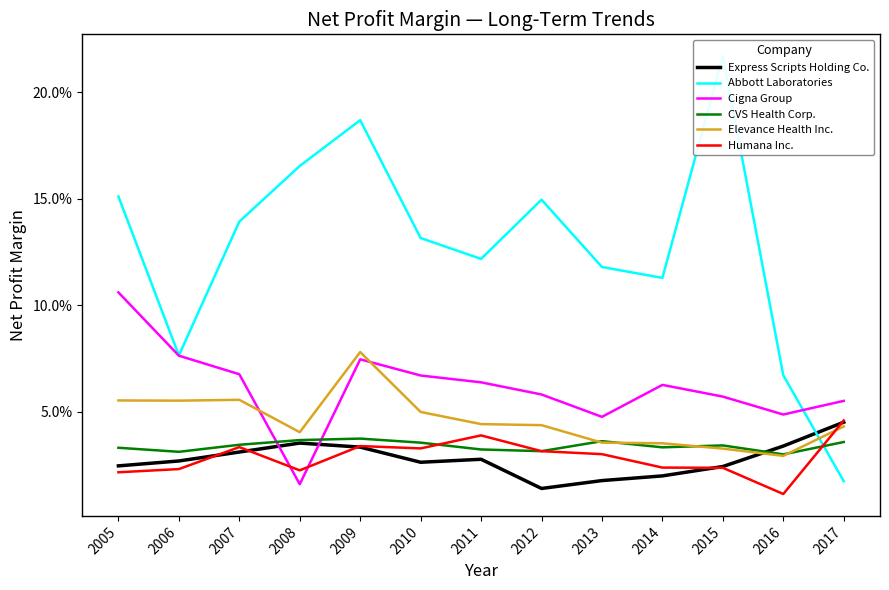

What are all the series names shown in the legend?

Express Scripts Holding Co., Abbott Laboratories, Cigna Group, CVS Health Corp., Elevance Health Inc., Humana Inc.